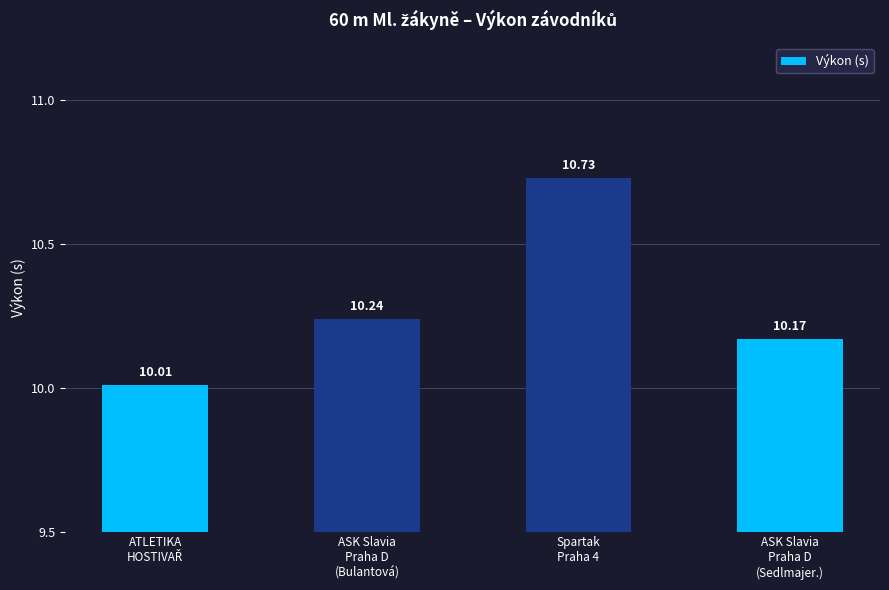

Which label corresponds to the largest value in the chart?

Spartak
Praha 4